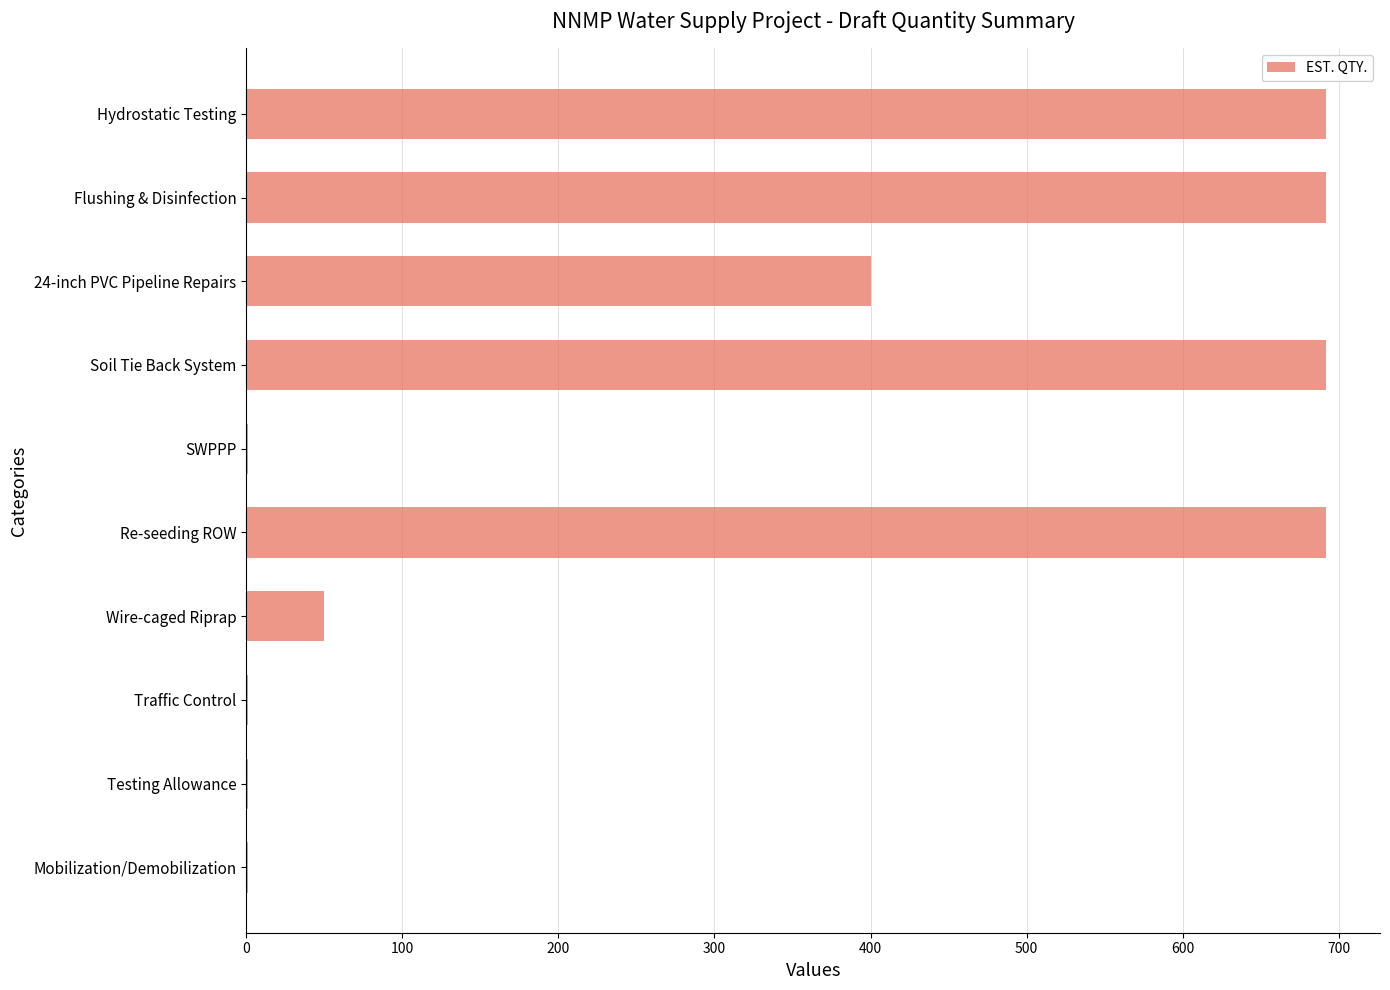

True or false: the data shows 400.0 at 24-inch PVC Pipeline Repairs.

True